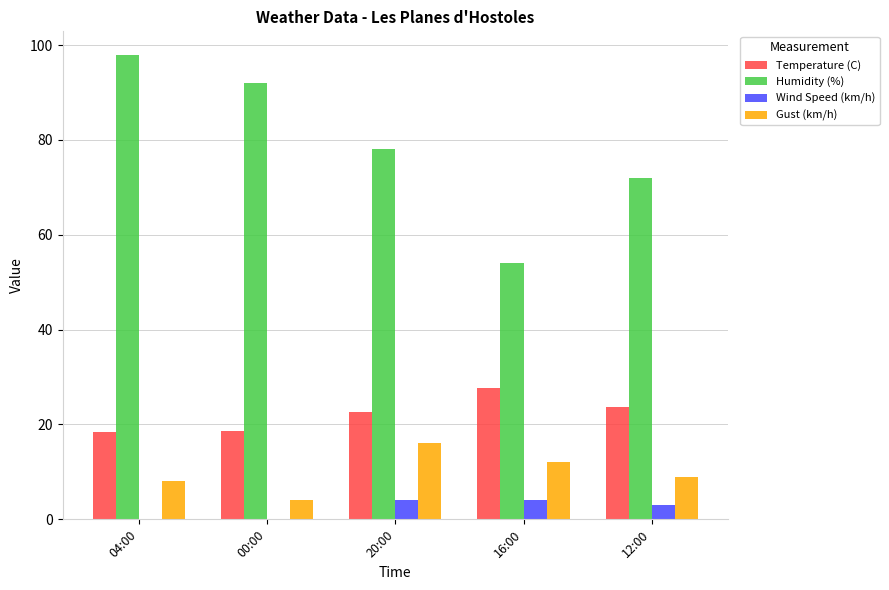

What is the greatest value displayed?

98.0